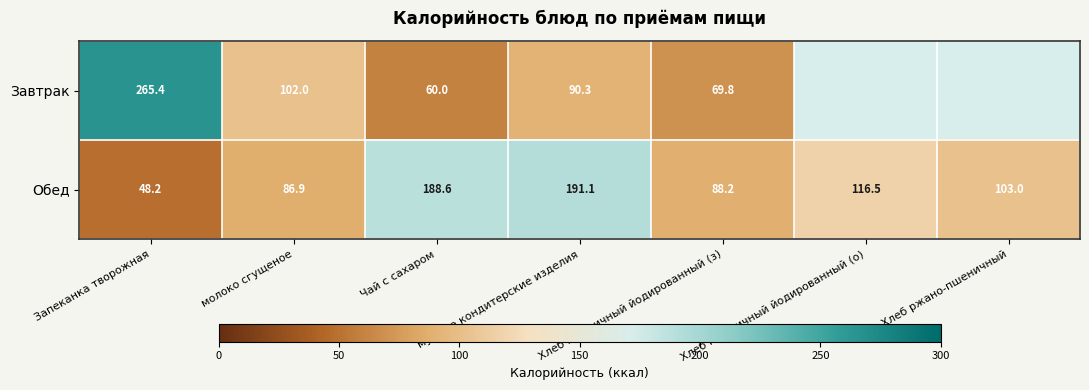

What value does the Обед series have at молоко сгущеное?

86.9